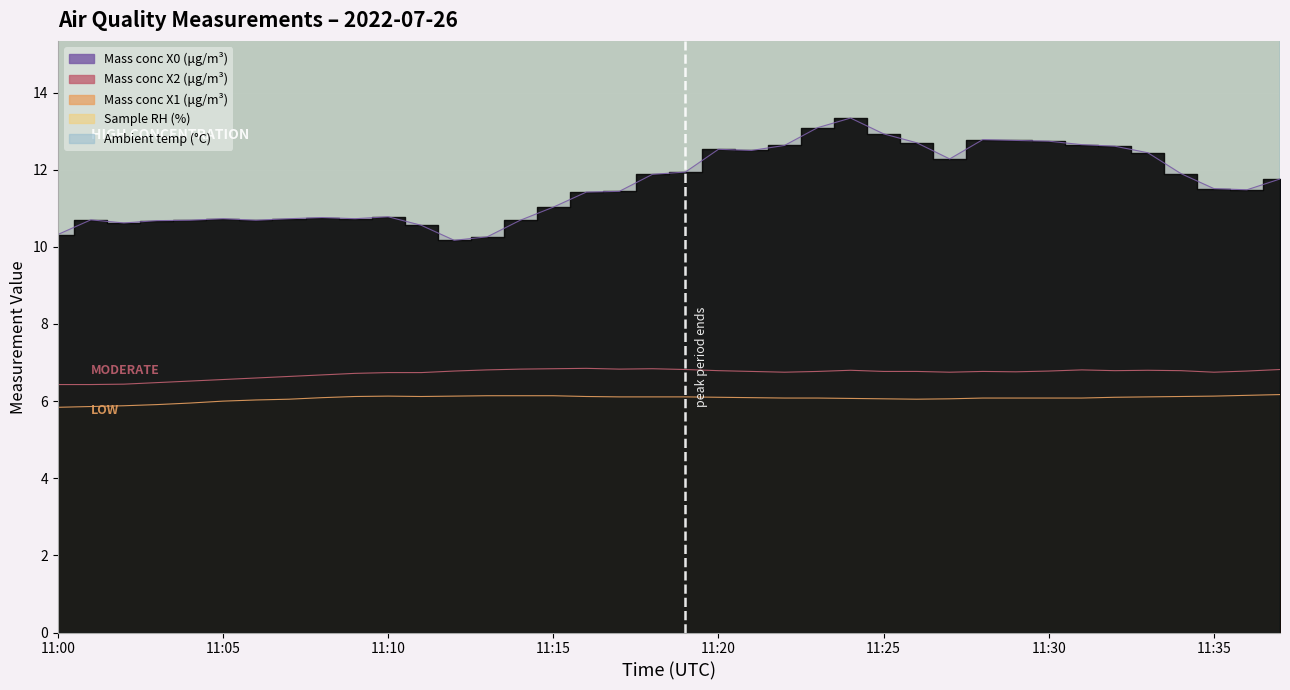

What is the minimum value for Sample RH (%)?

17.7